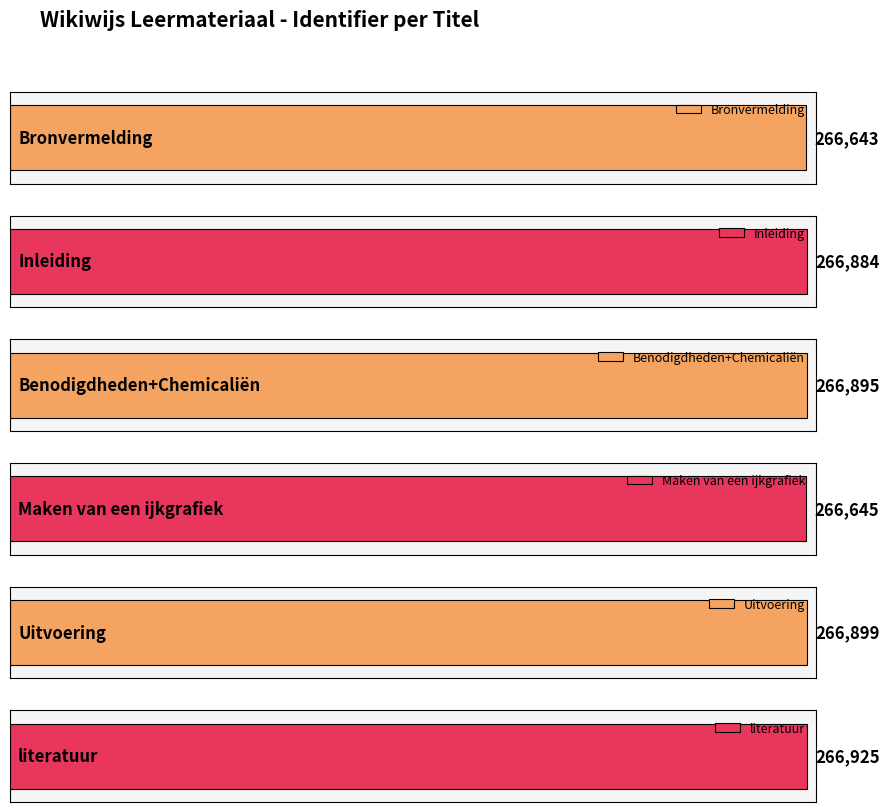

Reading right to left, transcribe all the data shown in this chart.

266925	266899	266645	266895	266884	266643